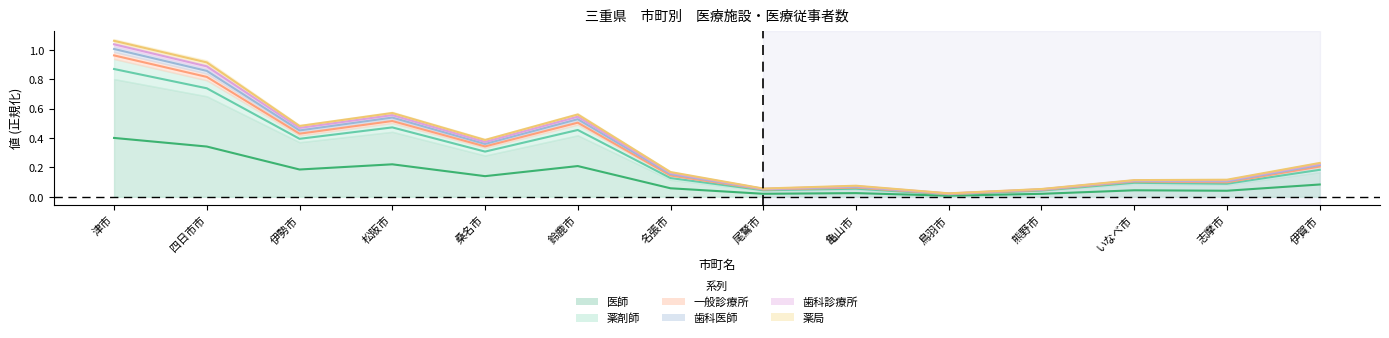

True or false: 医師 and 一般診療所 intersect in this chart.

False